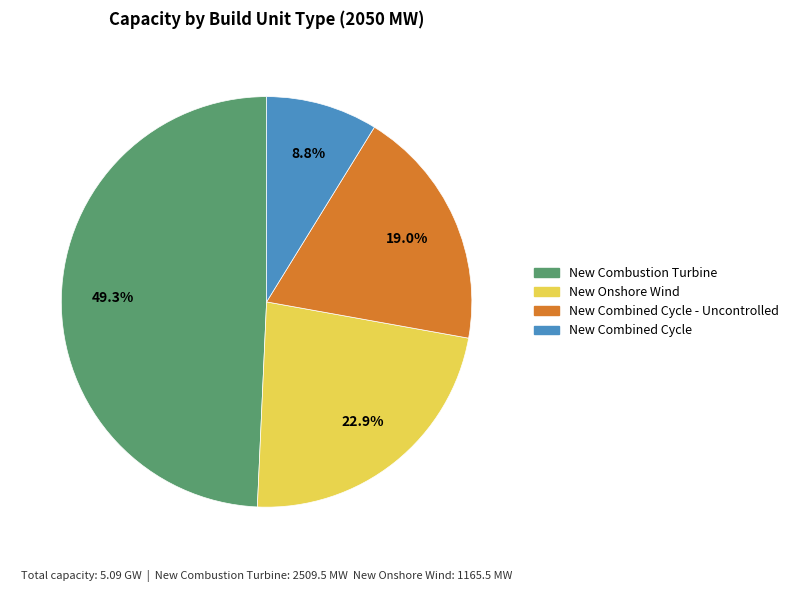

Does any single category account for the majority?

No